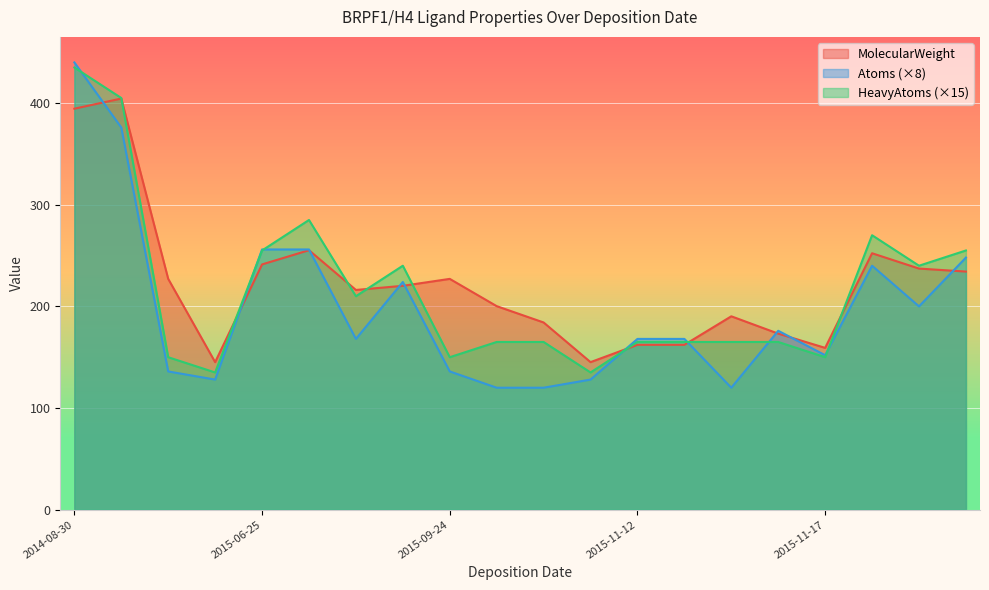

Is it true that Atoms (×8) equals 223.5 at 2015-11-17?

False